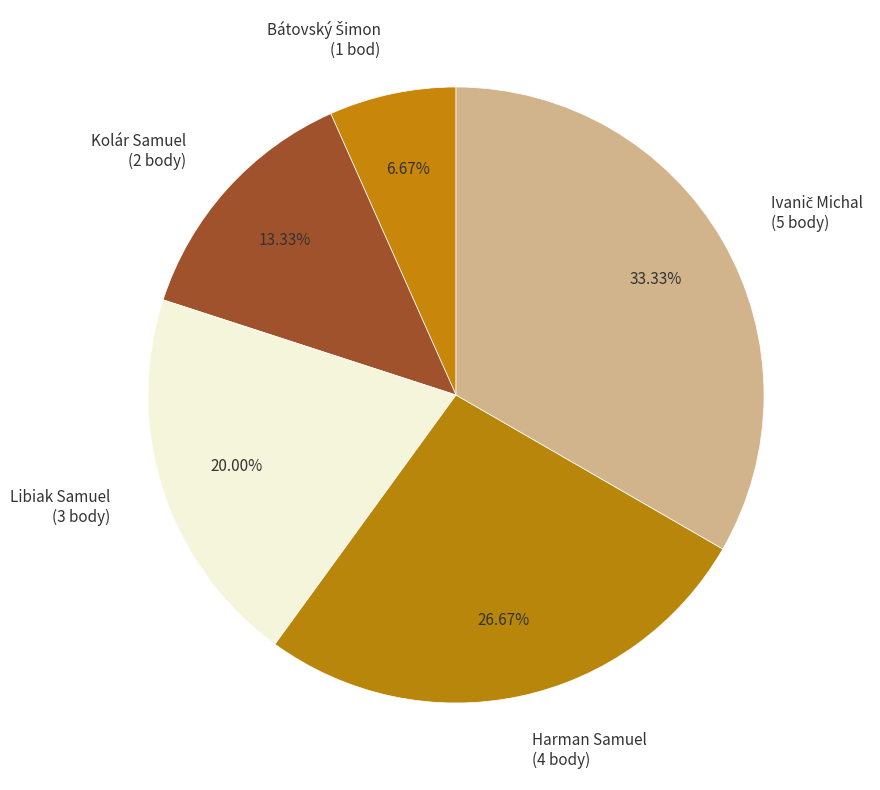

To the nearest percent, what is the average slice percentage?

20%